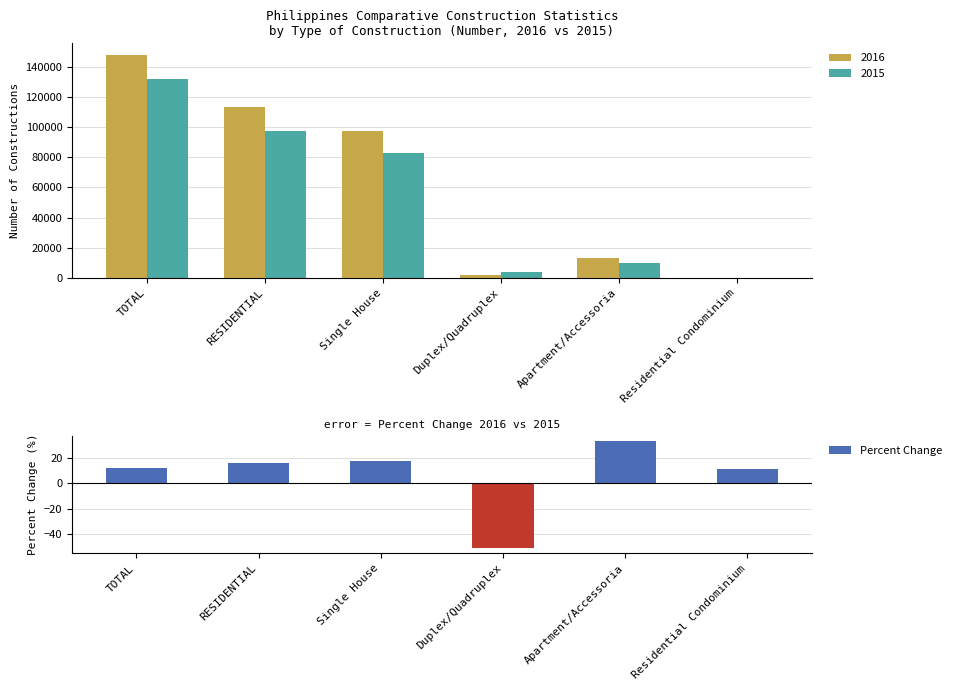

Which category has the lowest value across all series?

Duplex/Quadruplex